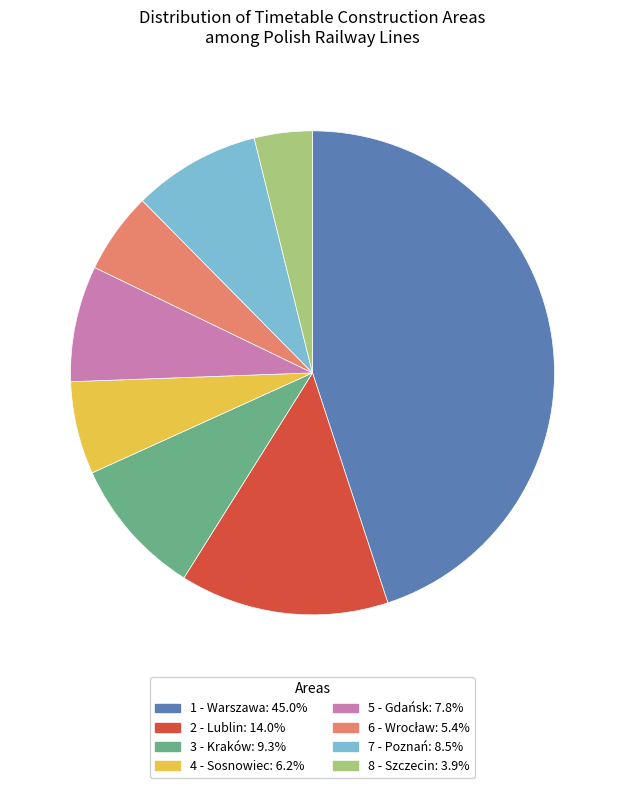

Combined, do 5 - Gdańsk: 7.8% and 4 - Sosnowiec: 6.2% account for over 50%?

No